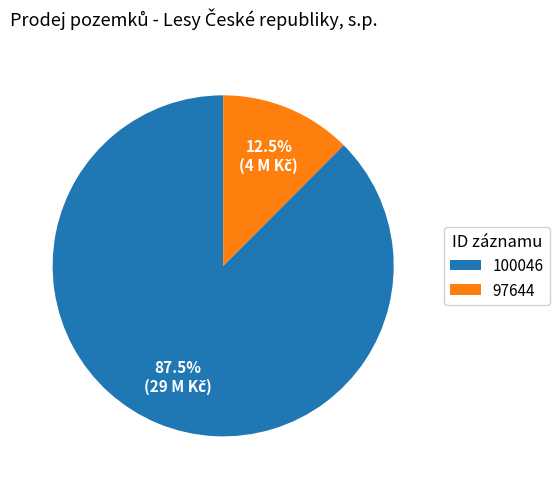

How many segments does this pie chart have?

2